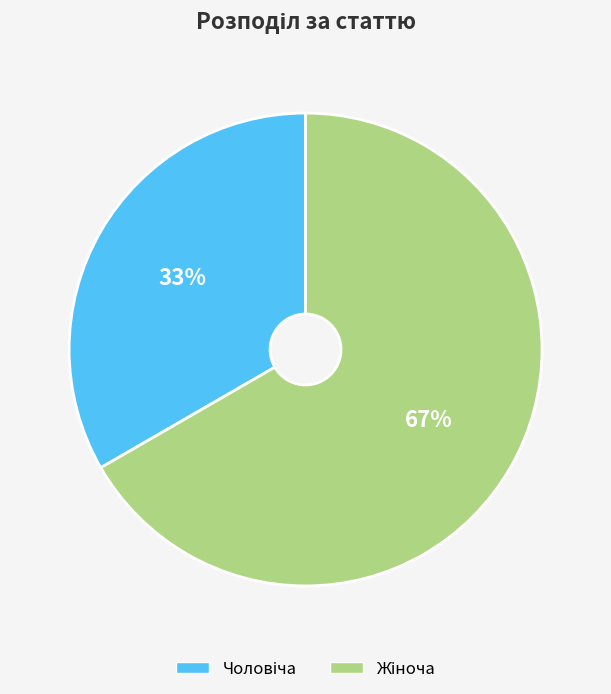

Is there any slice that represents more than half of the pie?

Yes